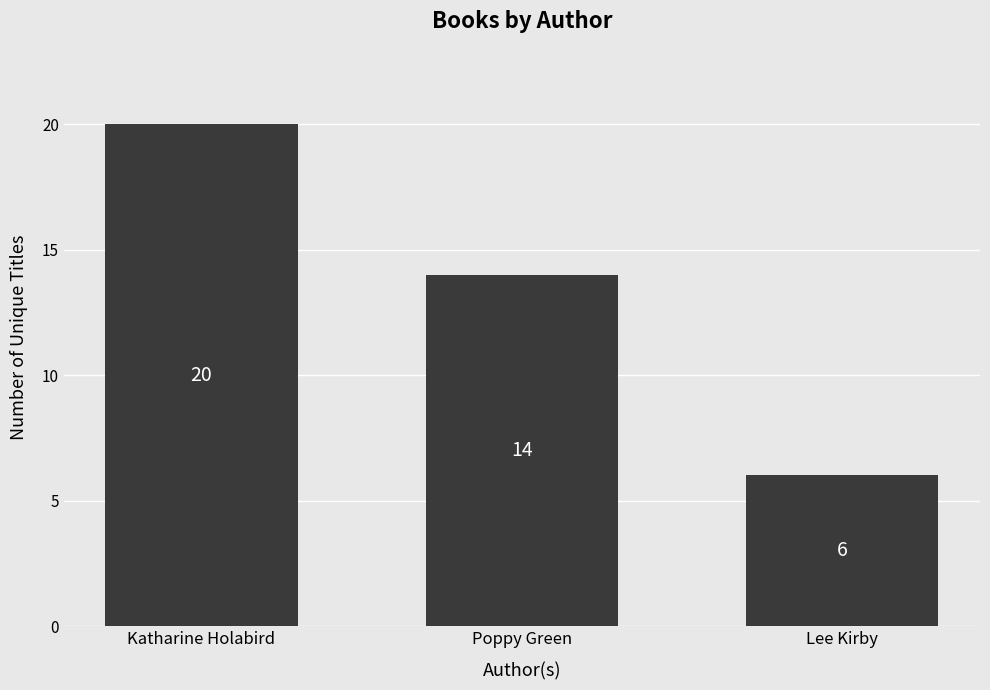

What is the average value?

13